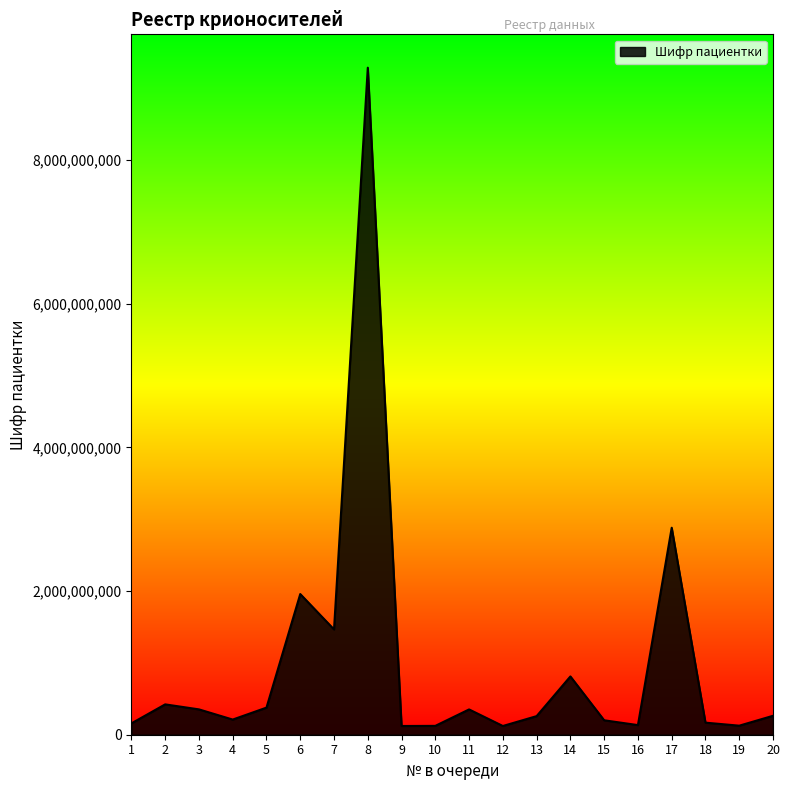

True or false: the data shows 133797283 at 16.

True